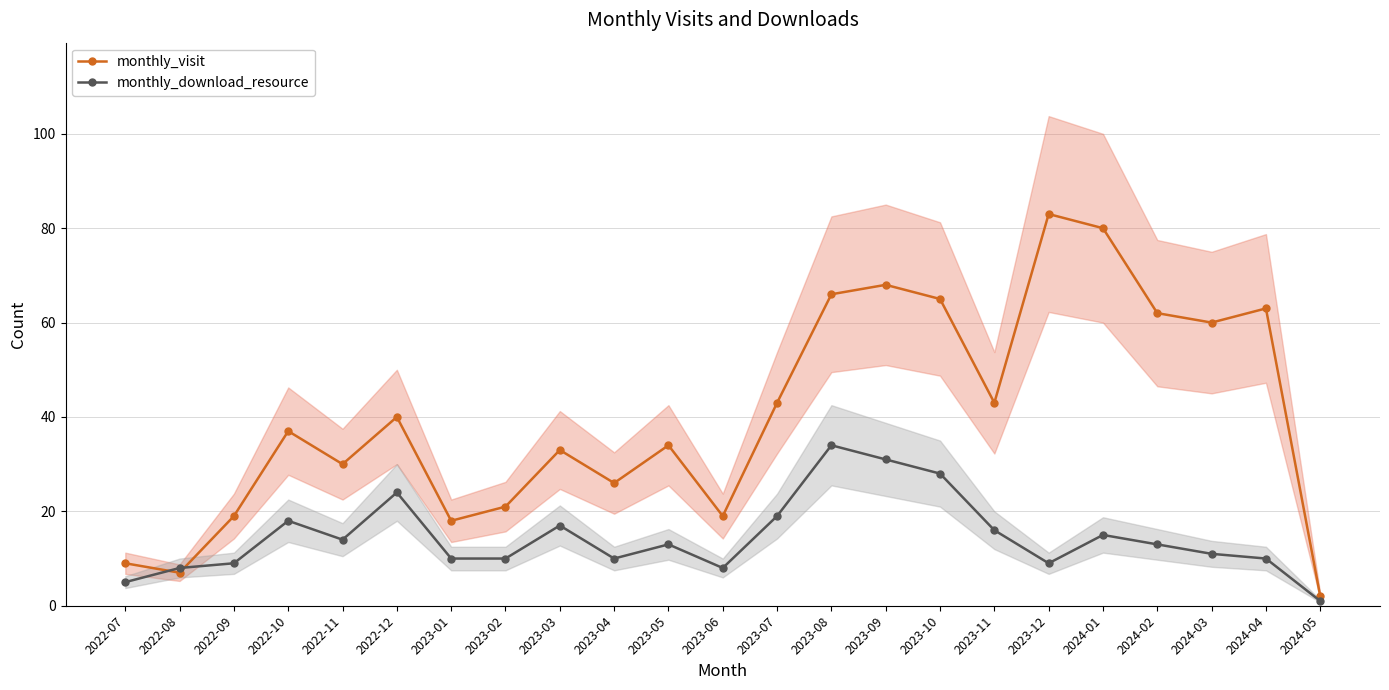

Reading right to left, transcribe all the data shown in this chart.

monthly_visit: 2	63	60	62	80	83	43	65	68	66	43	19	34	26	33	21	18	40	30	37	19	7	9
monthly_download_resource: 1	10	11	13	15	9	16	28	31	34	19	8	13	10	17	10	10	24	14	18	9	8	5